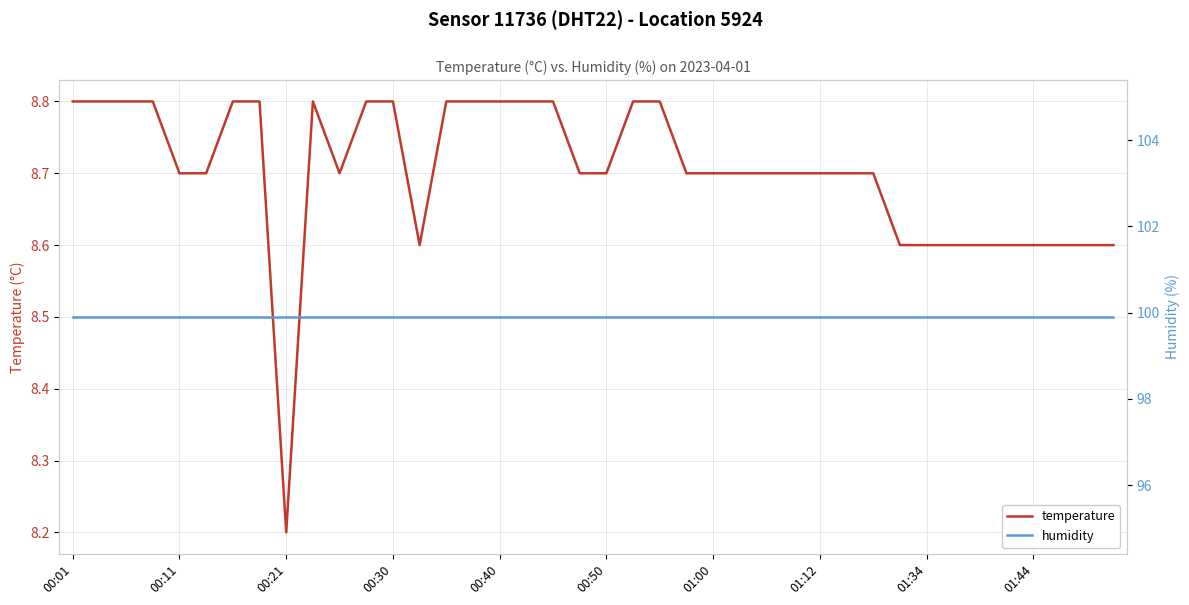

Where is temperature nearest to the value 8?

00:21